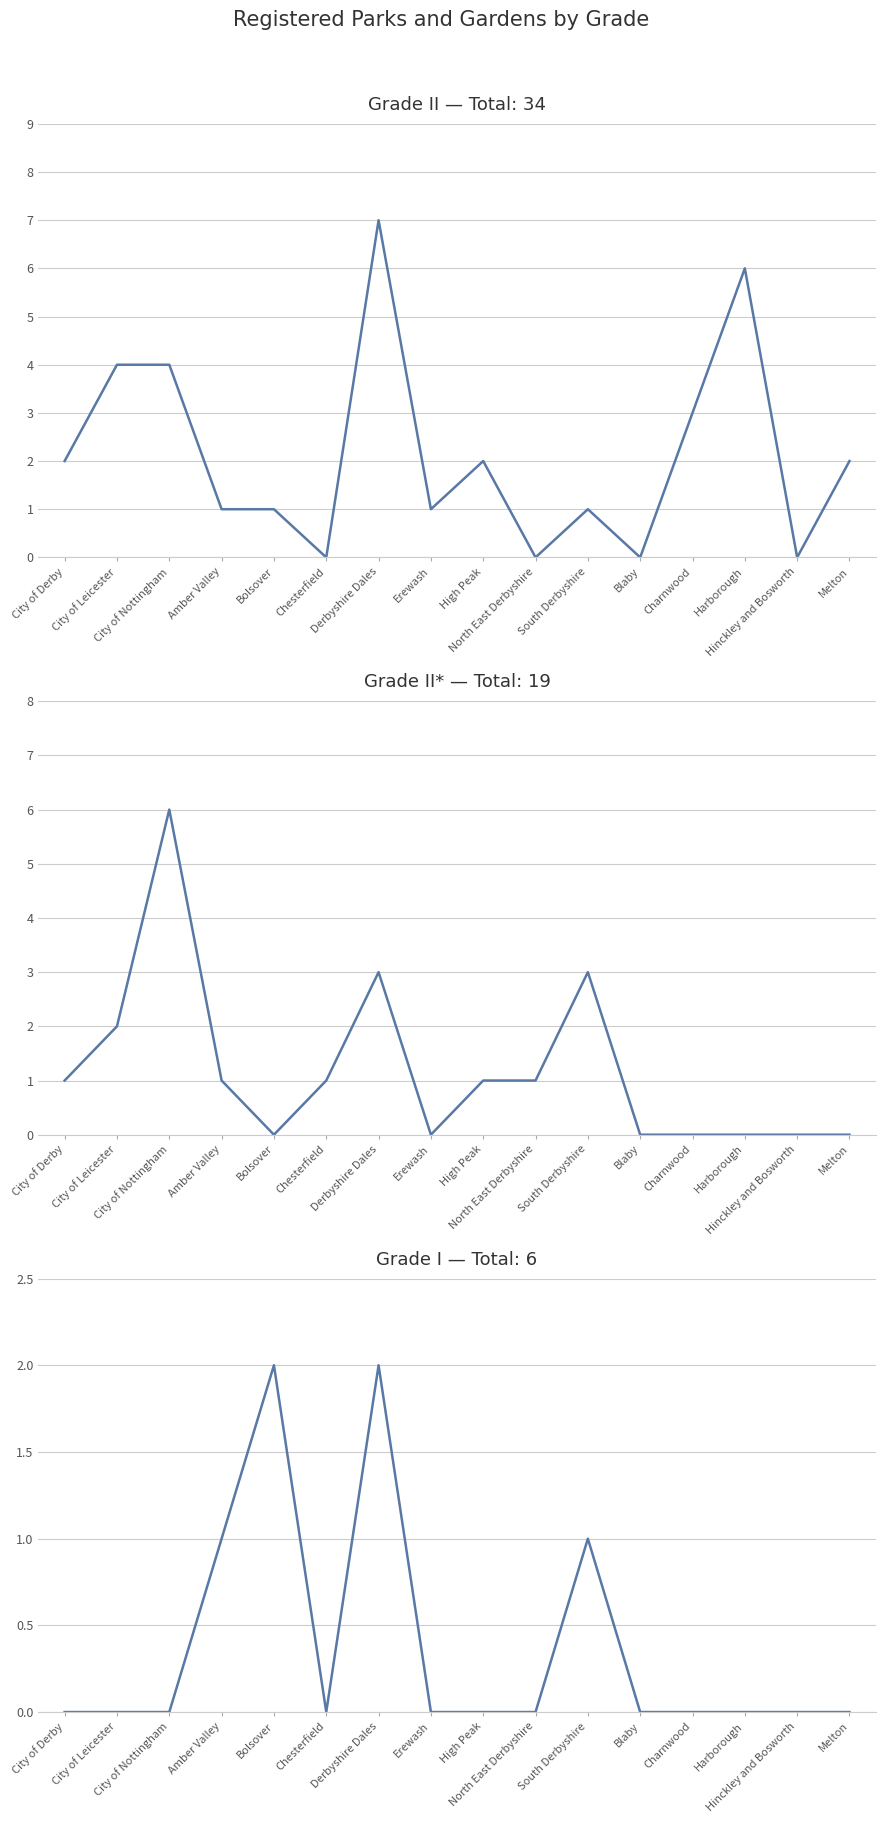

At which label does Grade II* first exceed 1?

City of Leicester